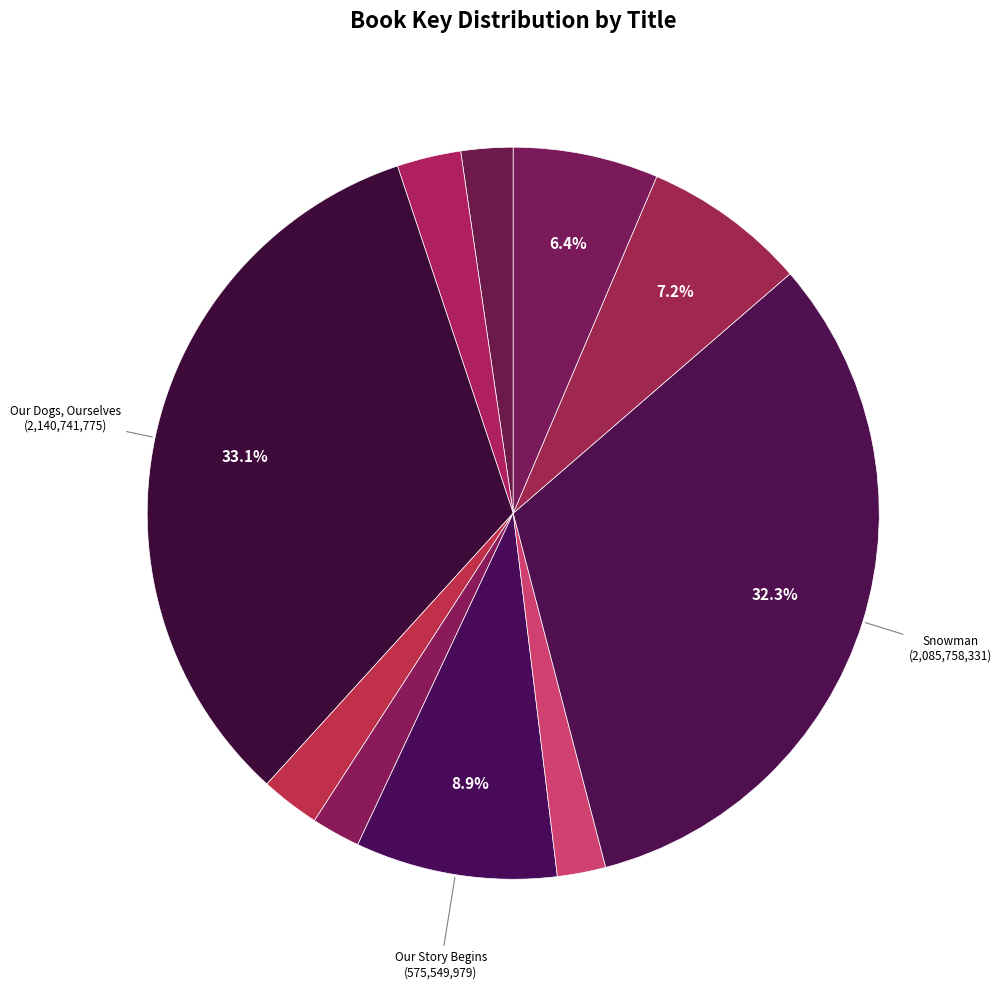

Count the number of slices in the pie.

10